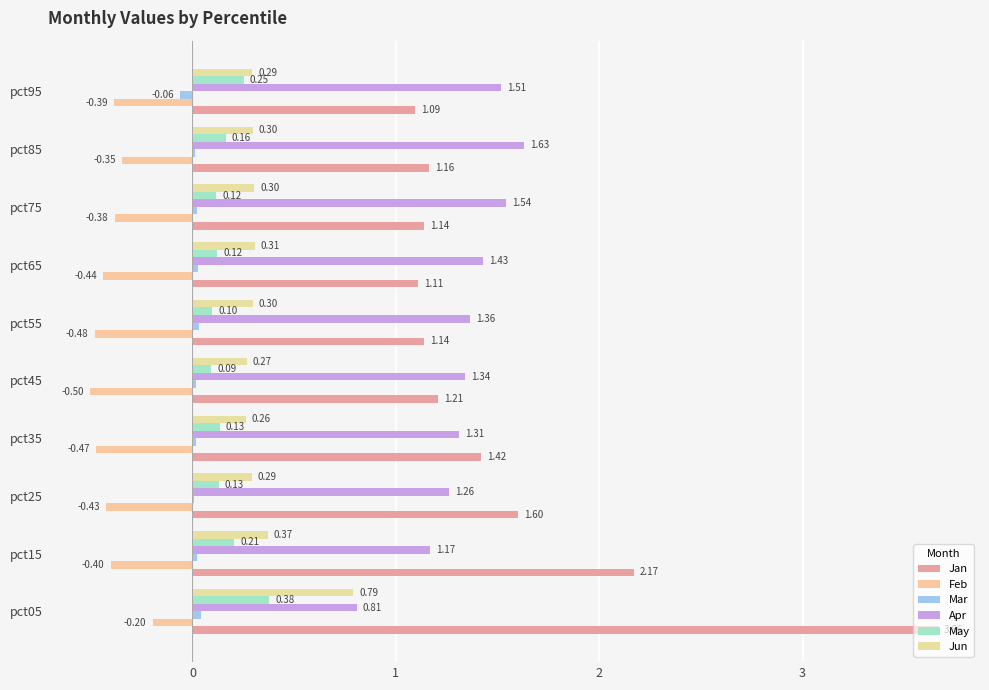

How many Apr values are between 1 and 2?

9